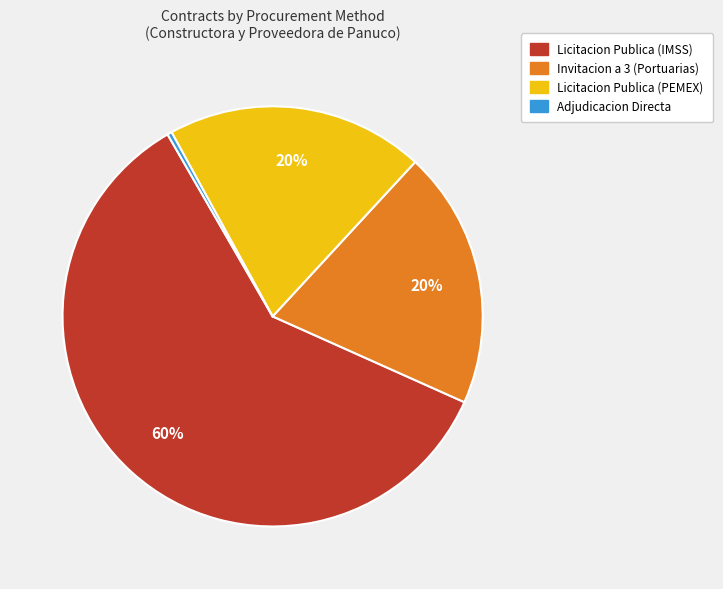

To the nearest percent, what portion does Invitacion a 3 (Portuarias) represent?

20%